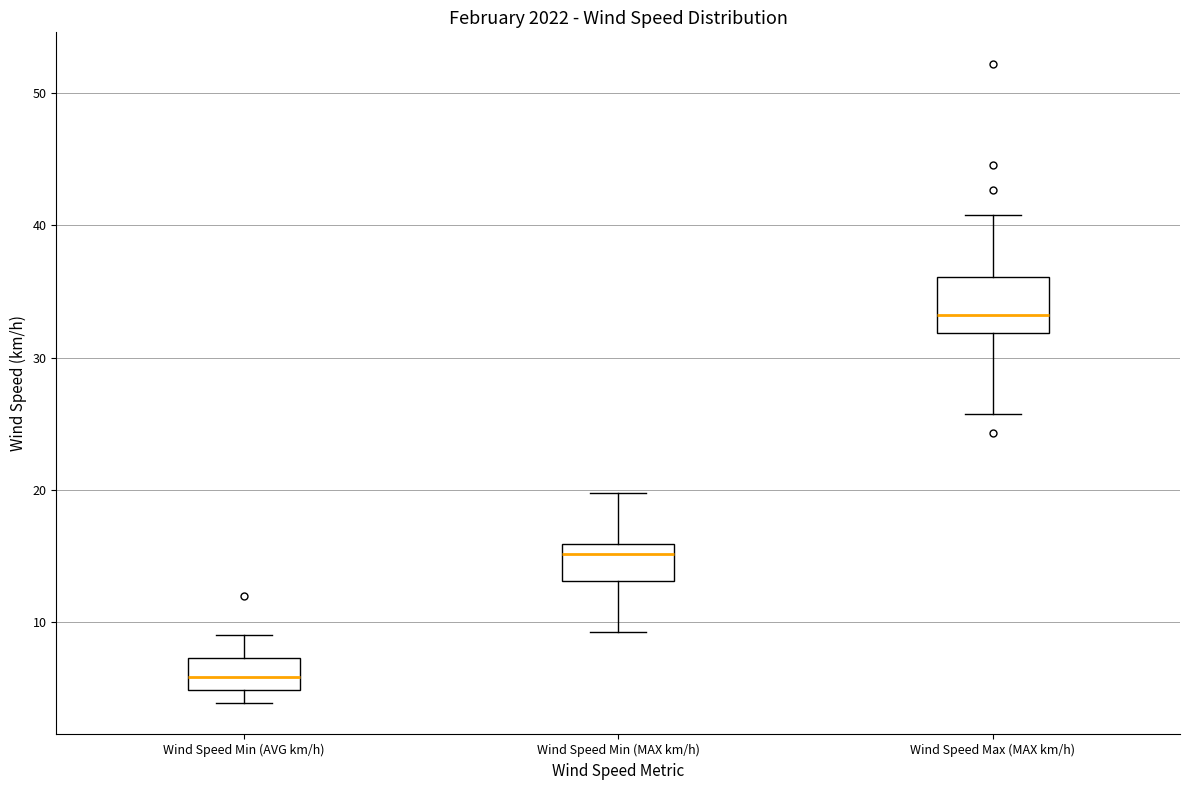

Reading left to right, transcribe this box plot: for each box, give where its median line is, the range the box spans, and where its two whiskers end, as read against the y-axis. The values are not printed on the chart, so give them approximately, as read against the axis.

Wind Speed Min (AVG km/h): median 6, box 5 to 7, whiskers 4 to 9
Wind Speed Min (MAX km/h): median 15, box 13 to 16, whiskers 9 to 20
Wind Speed Max (MAX km/h): median 33, box 32 to 36, whiskers 26 to 41